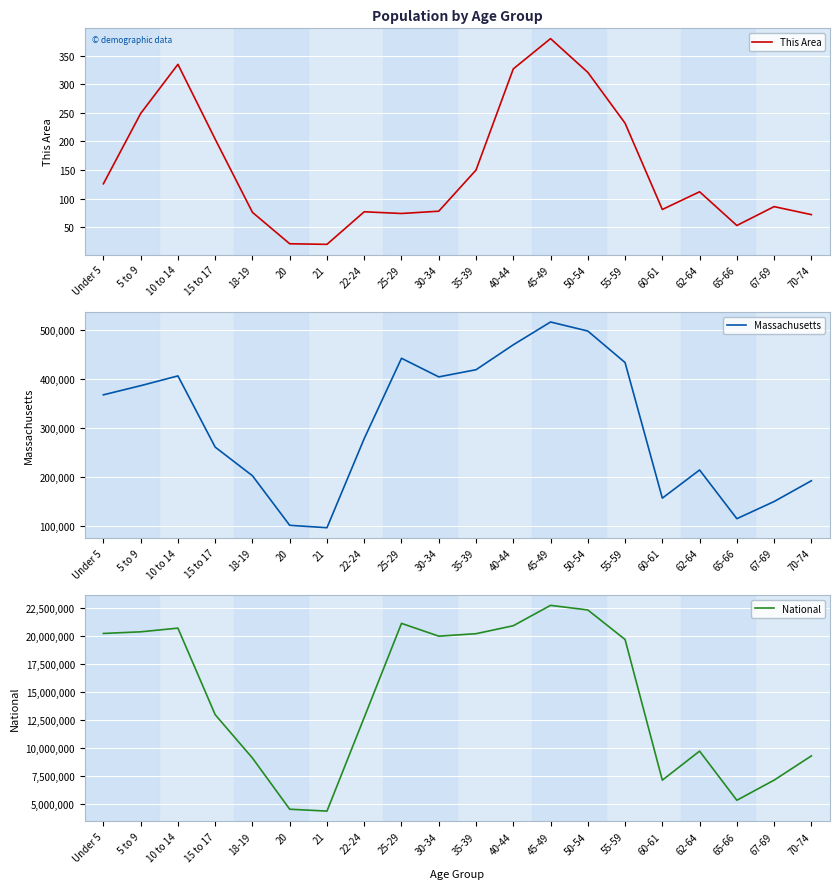

What is the sum of all This Area values?

3074